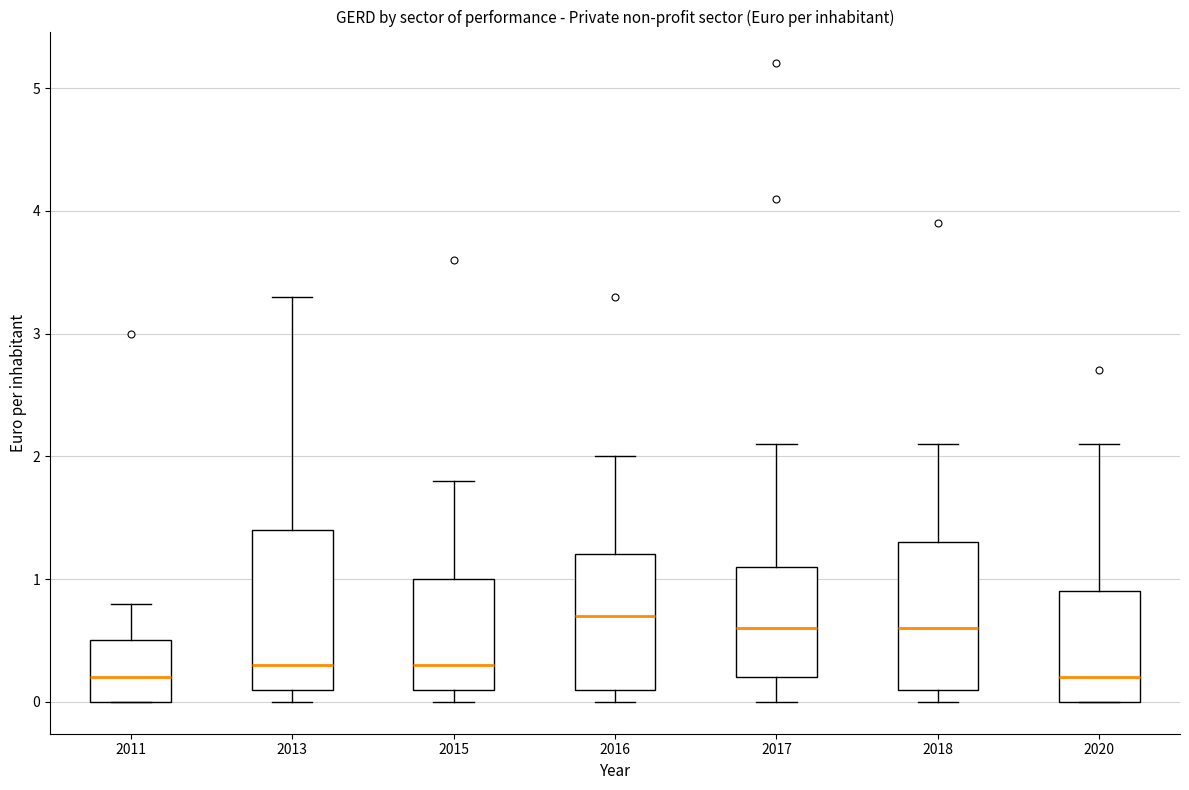

Reading left to right, read every box against the y-axis: the position of its median line, the range the box covers, and the ends of its whiskers. The values are not printed on the chart, so give them approximately, as read against the axis.

2011: median 0.2, box 0.0 to 0.5, whiskers 0.0 to 0.8
2013: median 0.3, box 0.1 to 1.4, whiskers 0.0 to 3.3
2015: median 0.3, box 0.1 to 1.0, whiskers 0.0 to 1.8
2016: median 0.7, box 0.1 to 1.2, whiskers 0.0 to 2.0
2017: median 0.6, box 0.2 to 1.1, whiskers 0.0 to 2.1
2018: median 0.6, box 0.1 to 1.3, whiskers 0.0 to 2.1
2020: median 0.2, box 0.0 to 0.9, whiskers 0.0 to 2.1